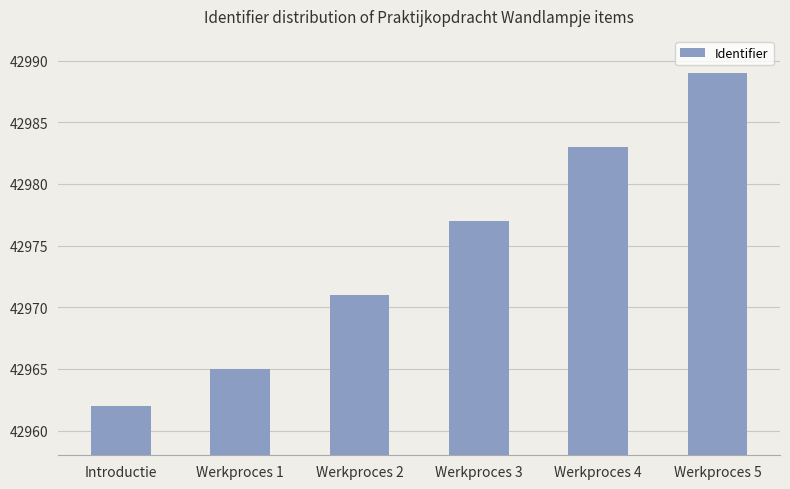

What position from the left is Werkproces 1?

2